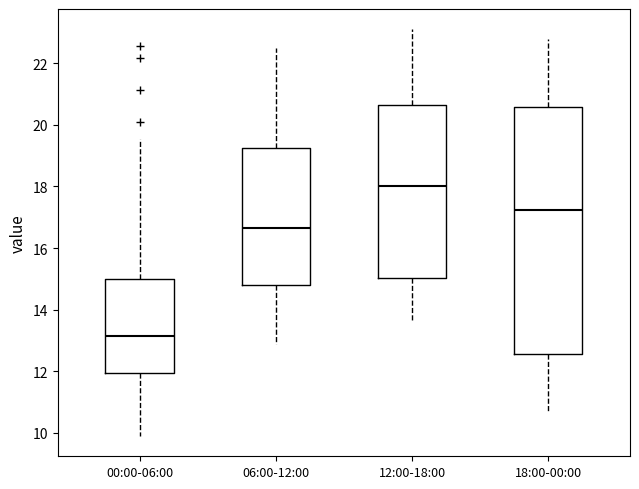

Where does the median line of the box for 12:00-18:00 sit on the y-axis? The values are not printed on the chart, so give them approximately, as read against the axis.

18.0